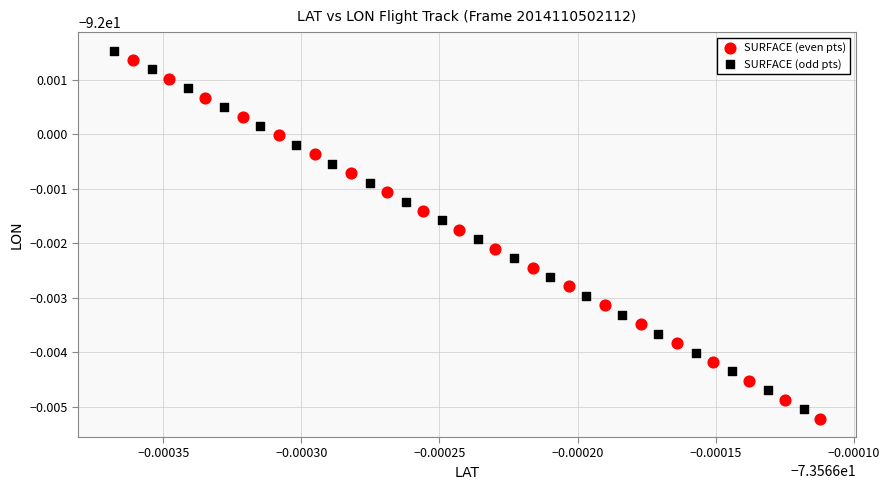

What are all the series names shown in the legend?

SURFACE (even pts), SURFACE (odd pts)